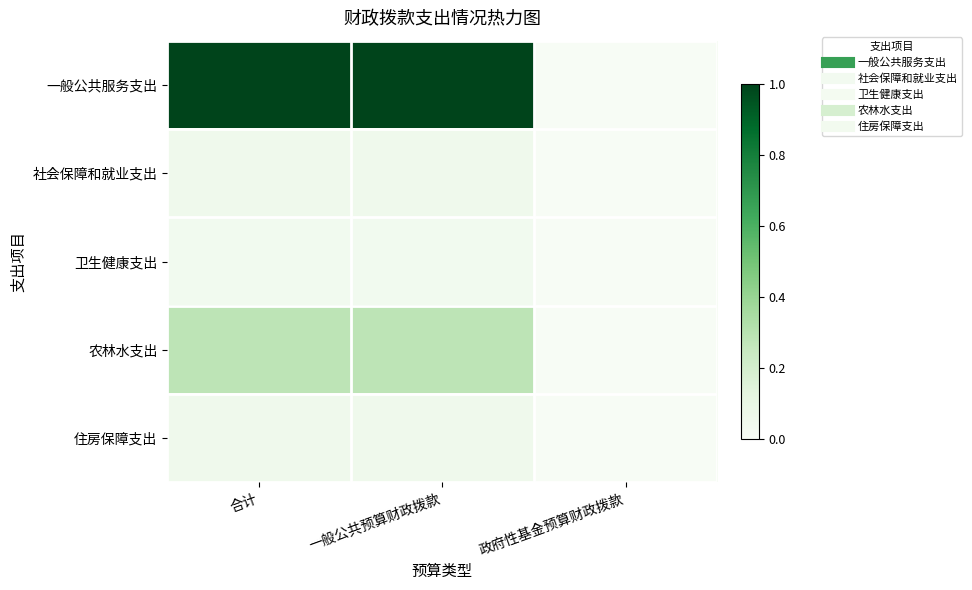

Count the number of data series in this chart.

5